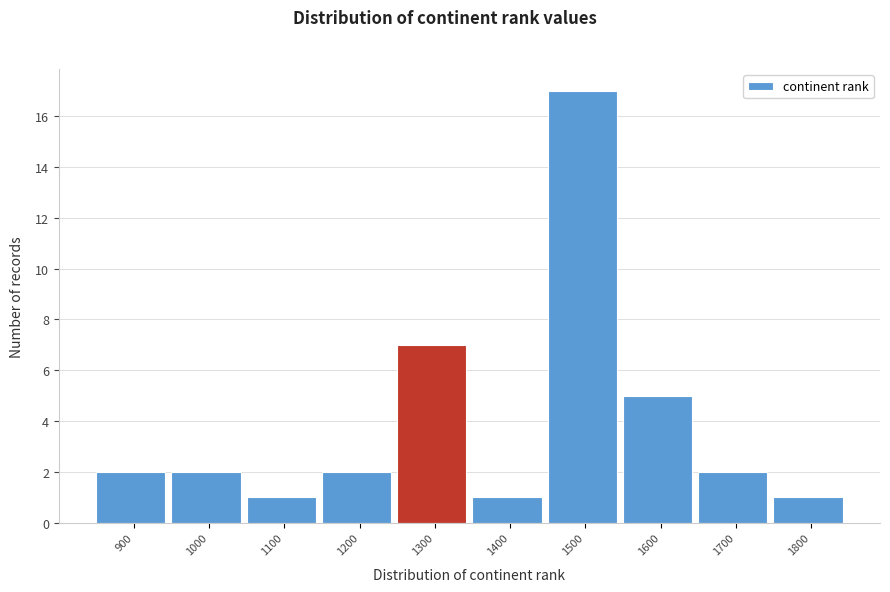

Reading left to right, list all the values displayed in this chart.

2	2	1	2	7	1	17	5	2	1